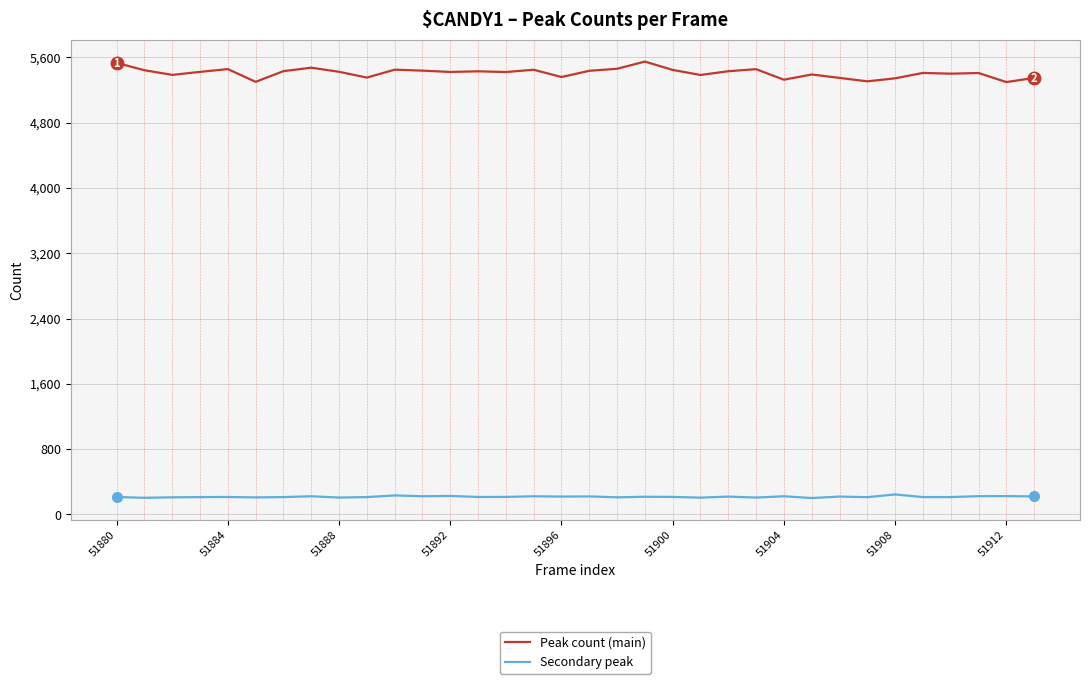

Which series has the largest total across all categories?

Peak count (main)